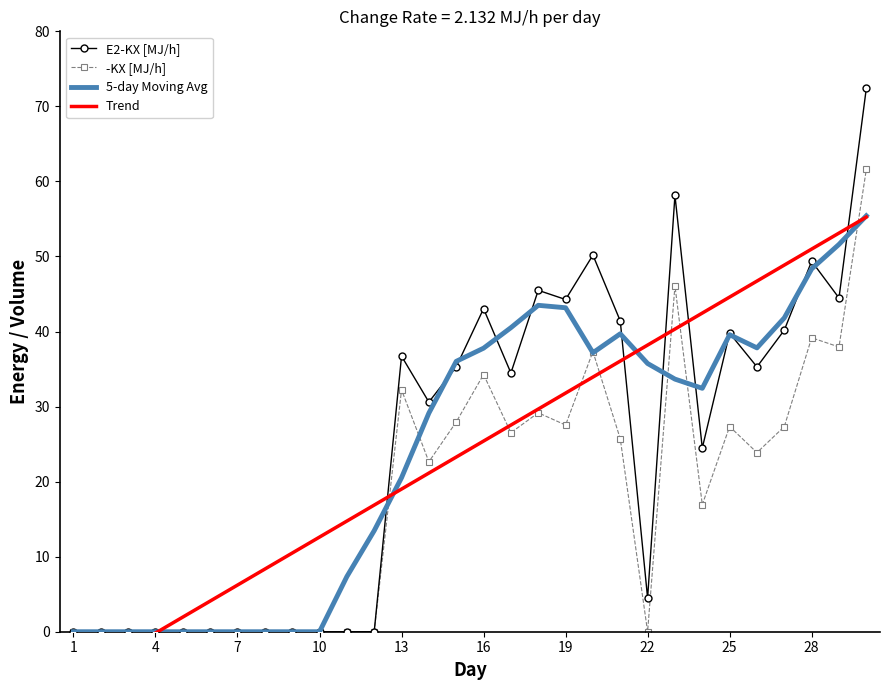

How many lines are shown in the chart?

4